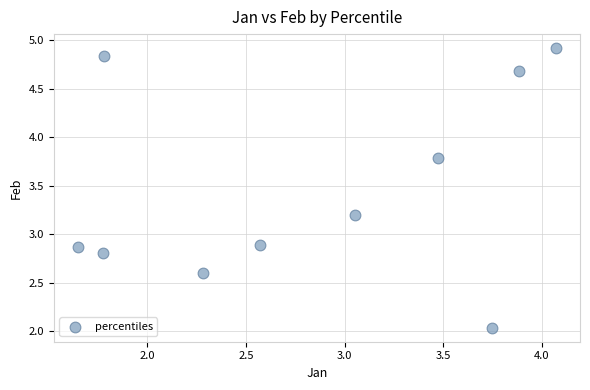

What is the range of X values (max minus min)?

2.4